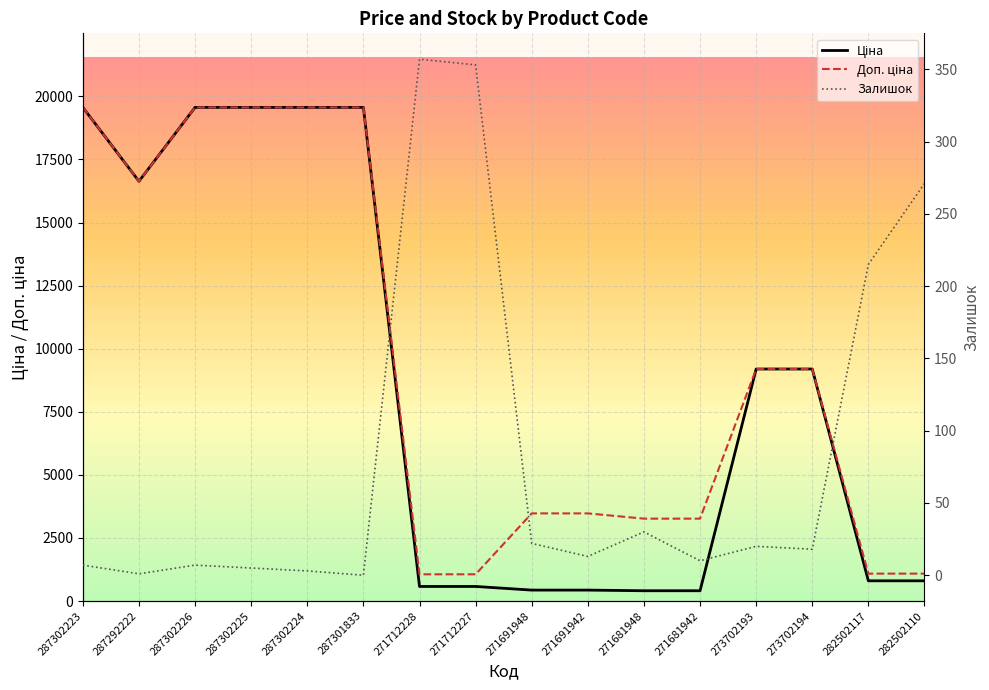

At which category is the sum across all series the highest?

287302223